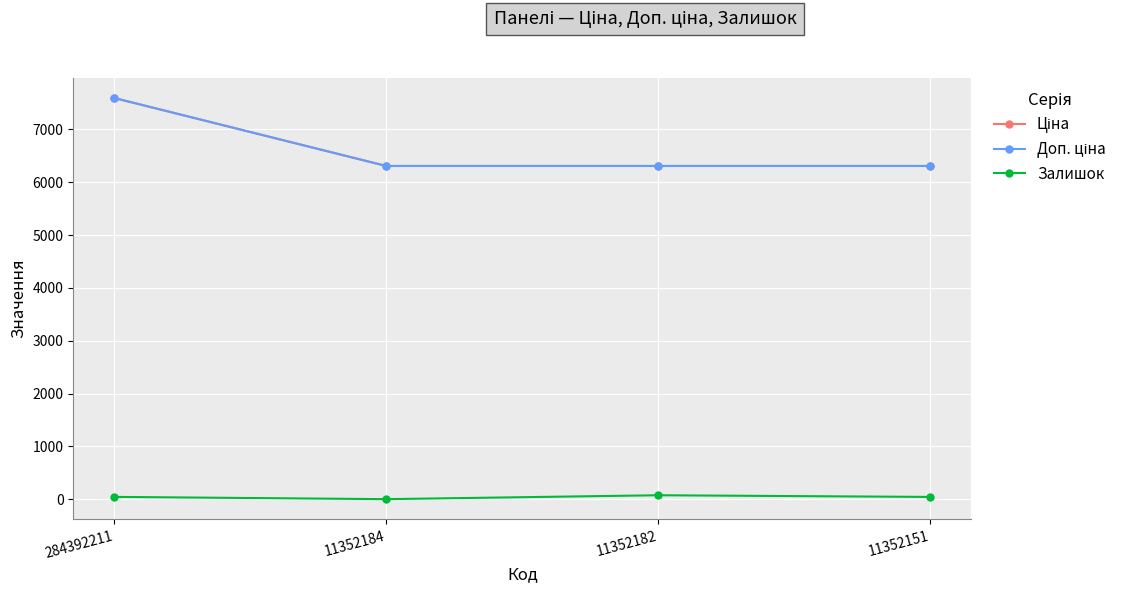

At which category does the chart reach its peak across all series?

284392211